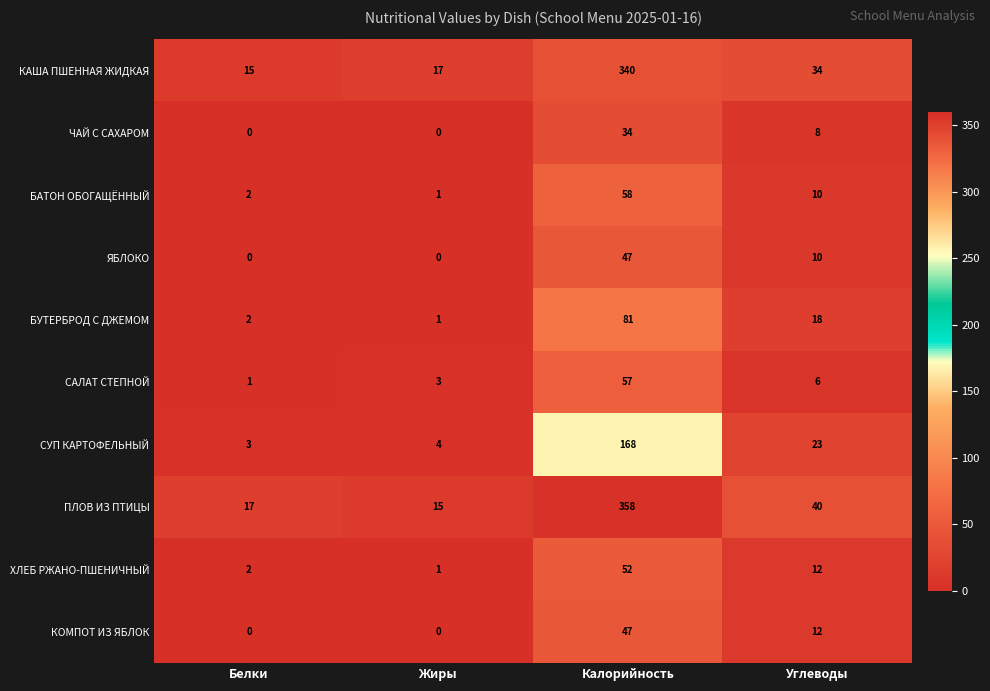

What is the difference between the maximum and minimum values in the ХЛЕБ РЖАНО-ПШЕНИЧНЫЙ series?

51